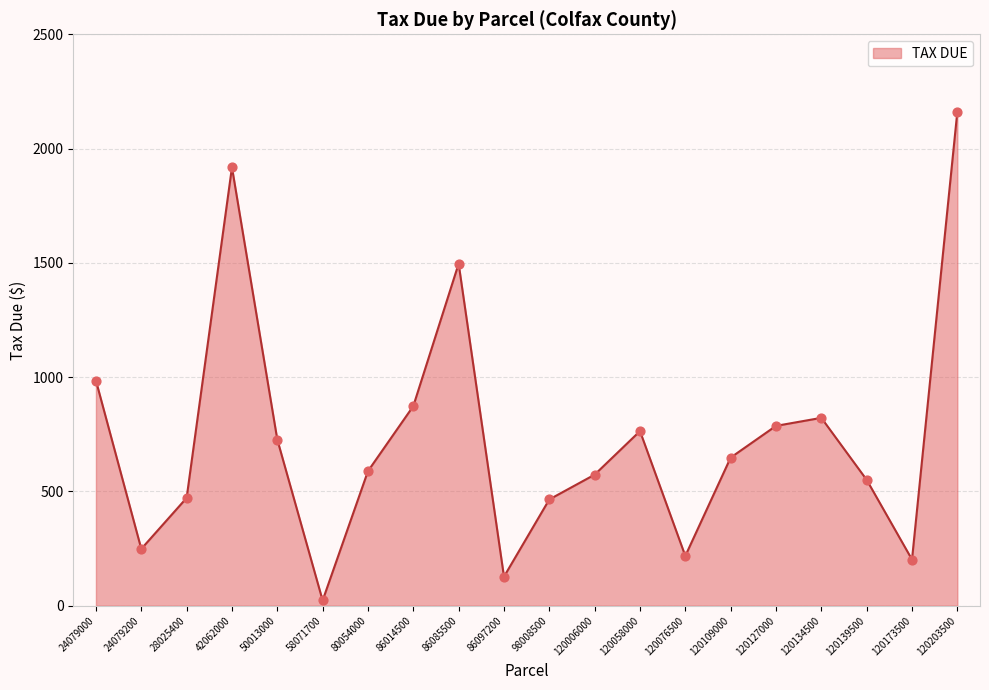

Between 120058000 and 120134500, which is larger?

120134500